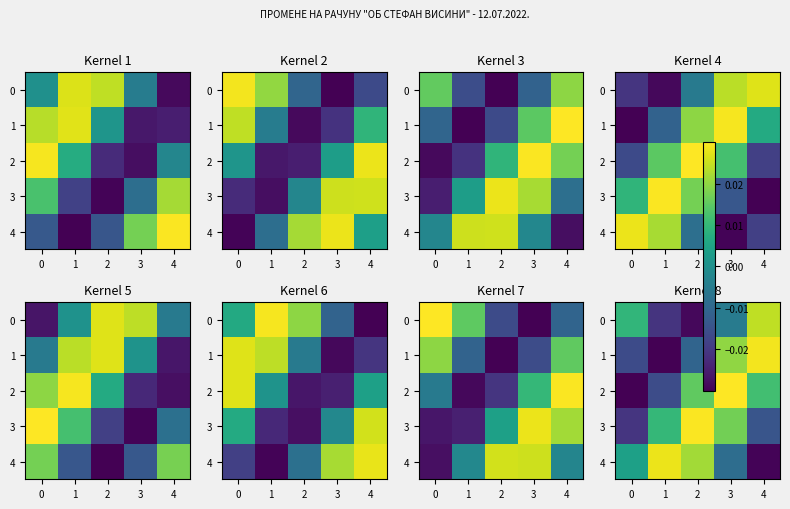

Is the value of 0 at 2 greater than the value of 4 at 1?

No